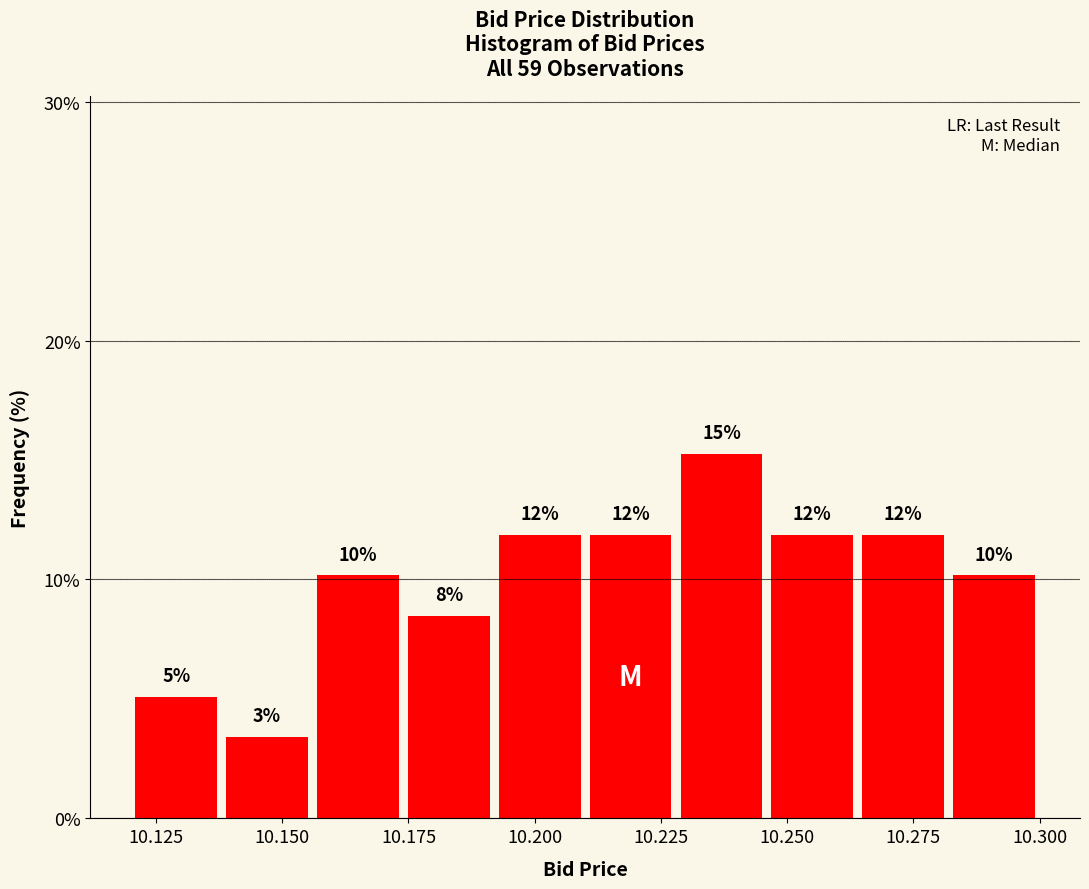

Read against the x-axis, roughly where is the centre of the tallest bar?

10.235